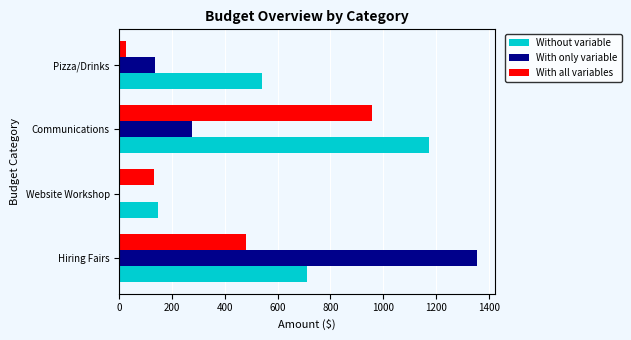

What is the maximum value for Without variable?

1172.8